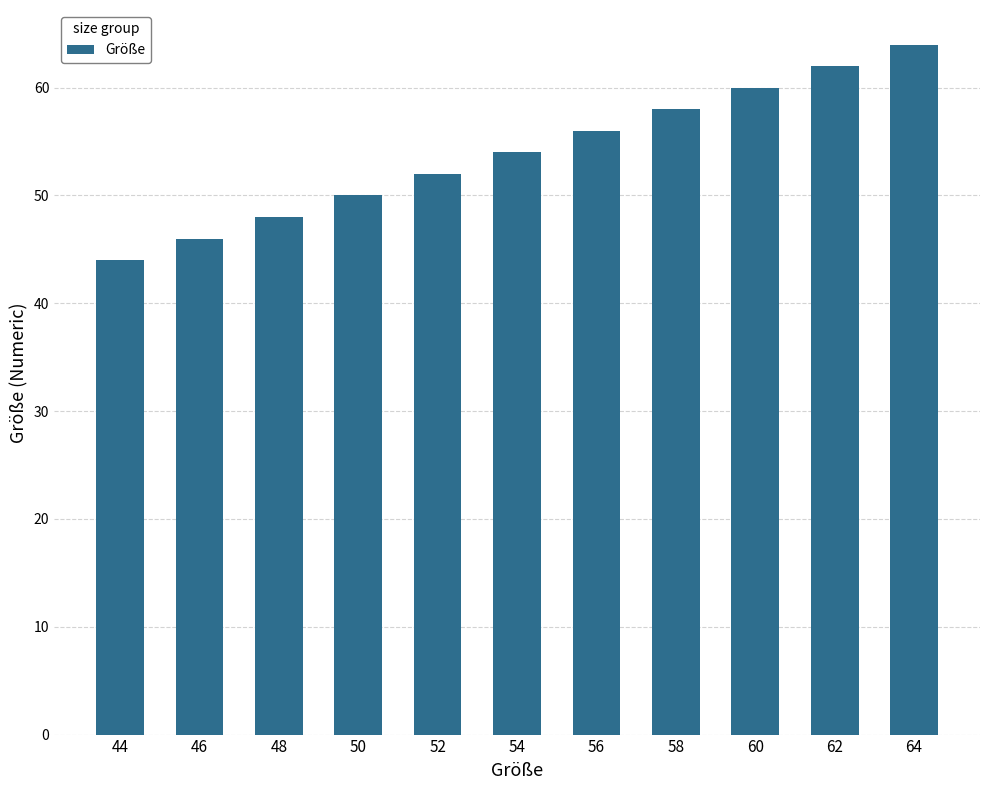

What is the change in value from 48 to 62?

+14